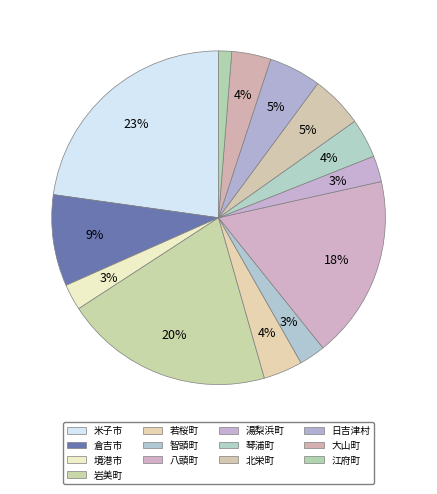

To the nearest percent, what portion does 岩美町 represent?

20%